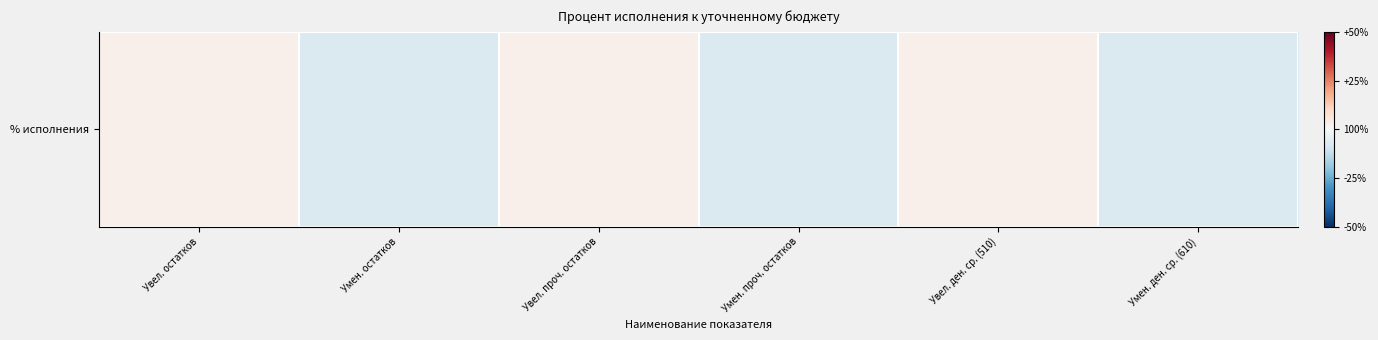

Which has a higher value, Увел. ден. ср. (510) or Умен. проч. остатков?

Увел. ден. ср. (510)